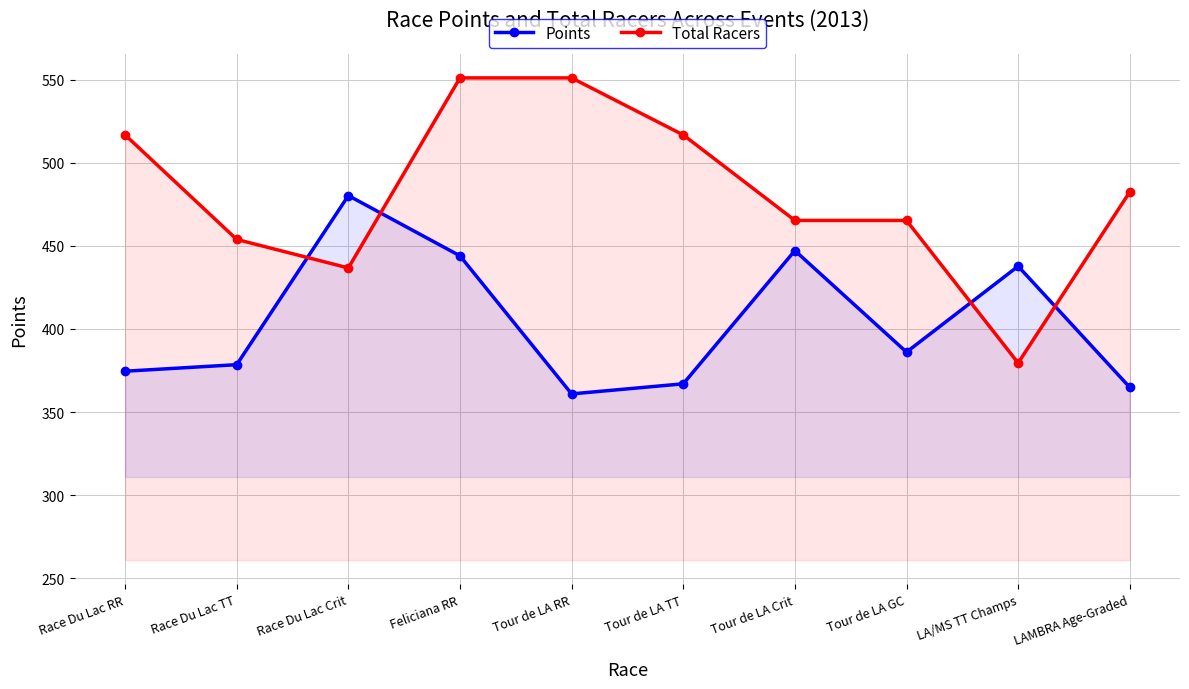

The Total Racers series shows 379.5 at LA/MS TT Champs. True or false?

True